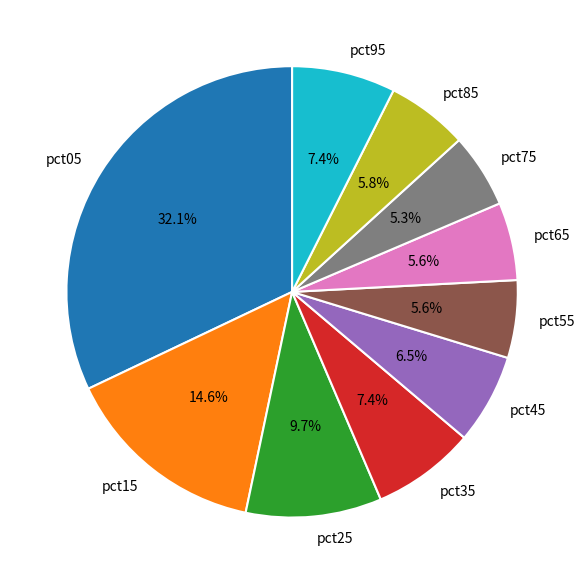

Combined, do pct65 and pct15 account for over 50%?

No